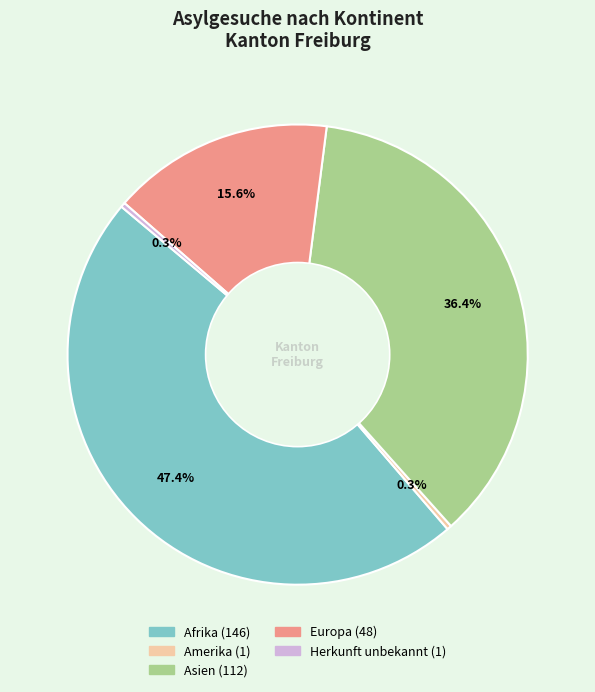

Which has a higher value, Afrika or Europa?

Afrika